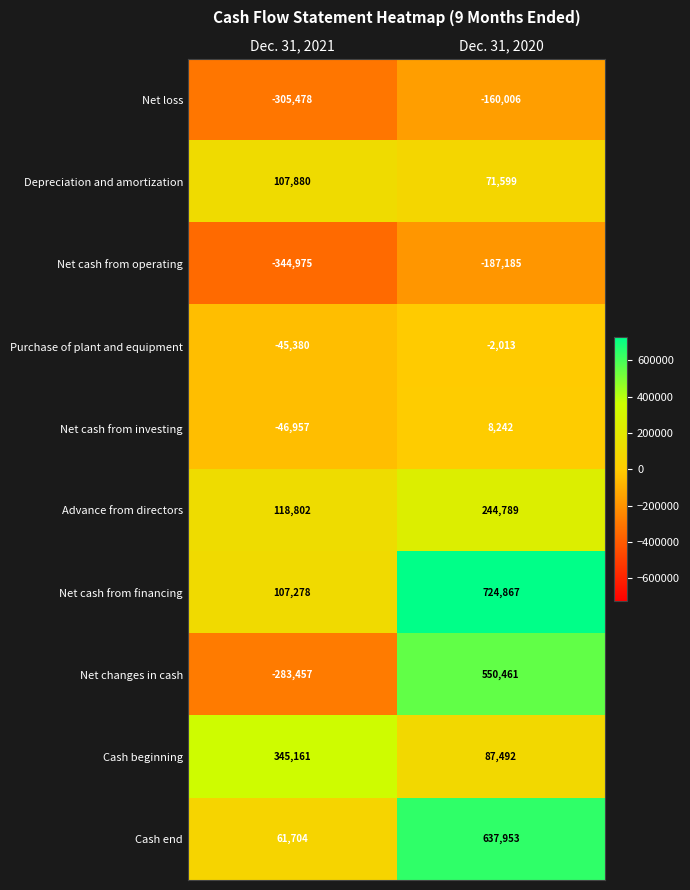

True or false: Cash beginning has a value of 150641 at Dec. 31, 2020.

False